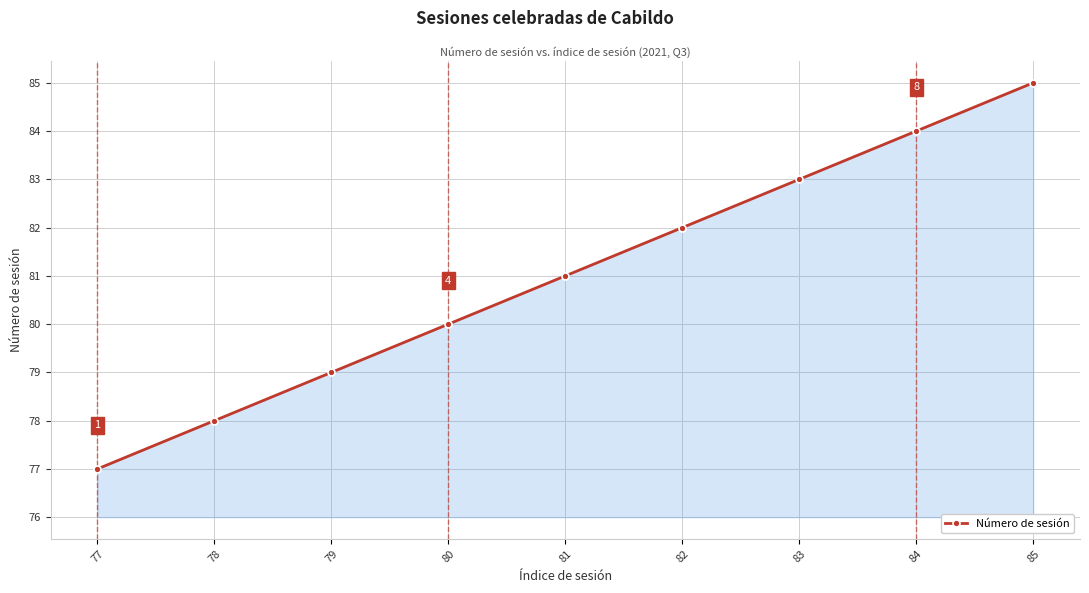

List the labels in order of value, smallest first.

77, 78, 79, 80, 81, 82, 83, 84, 85